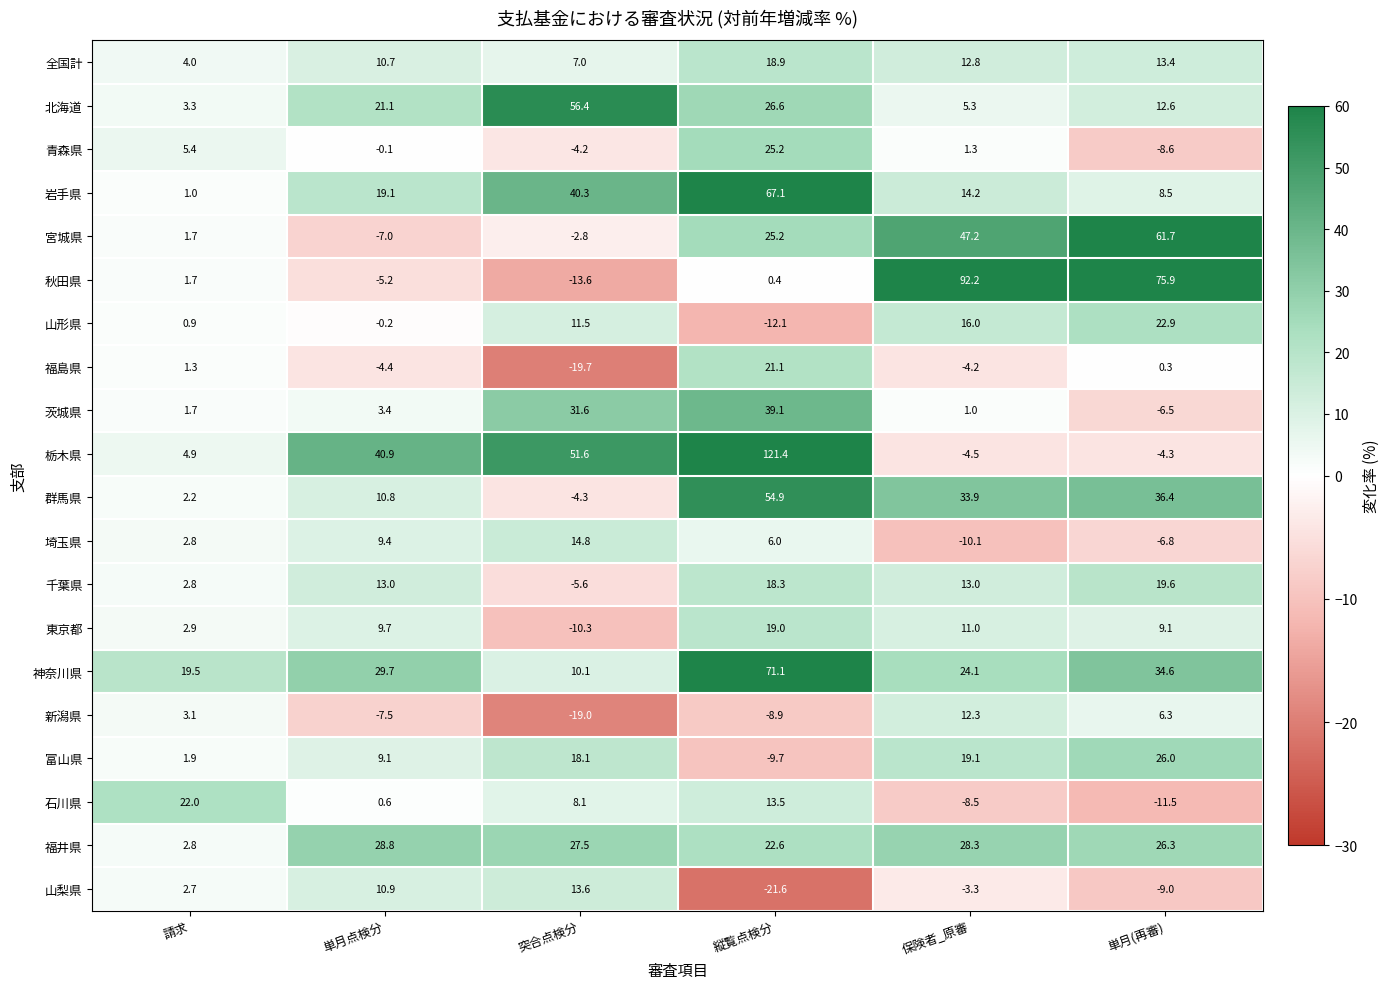

Is it true that 全国計 equals 13.4 at 単月(再審)?

True